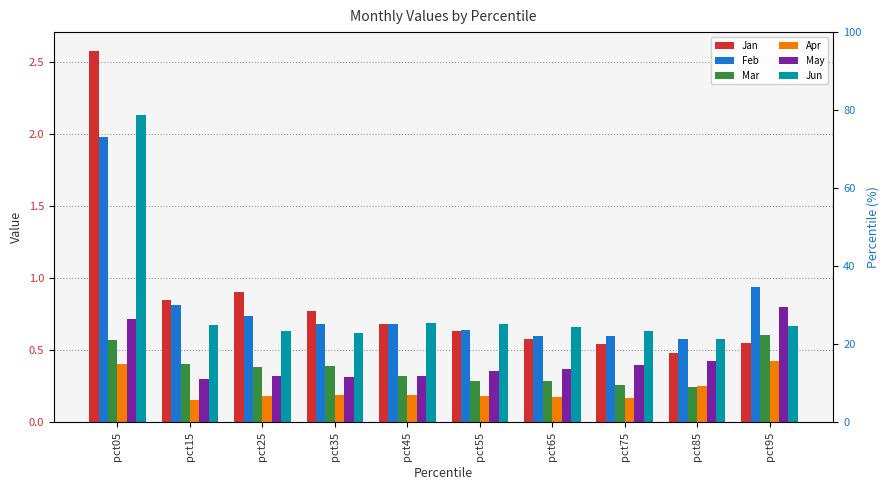

At which category does the chart reach its peak across all series?

pct05